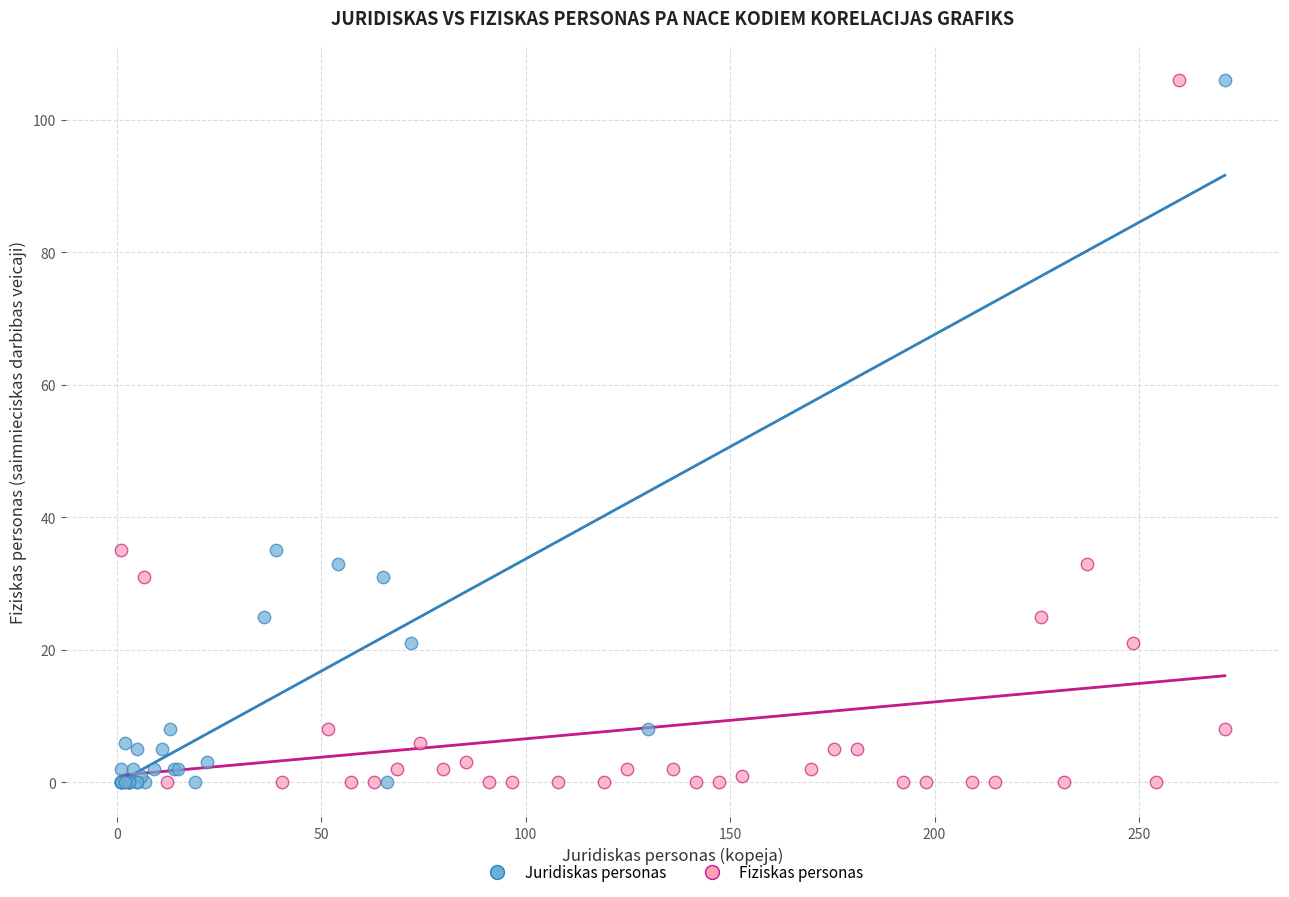

What are all the series names shown in the legend?

Juridiskas personas, Fiziskas personas